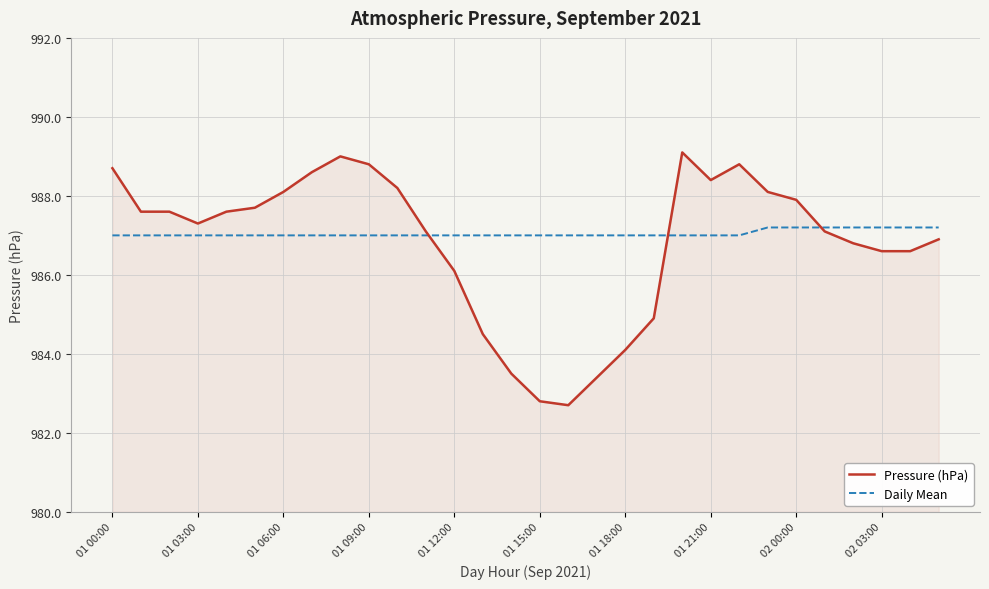

Rank the series by their average value, from highest to lowest.

Daily Mean, Pressure (hPa)